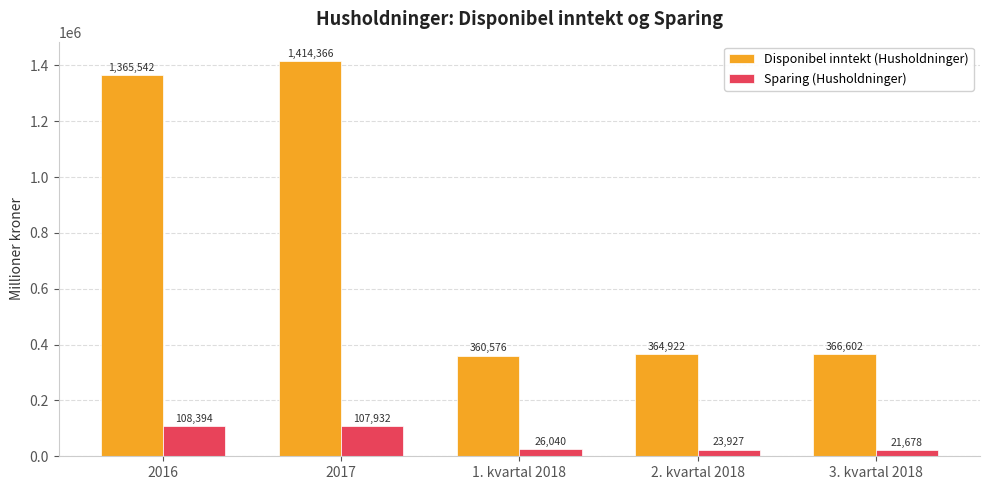

Reading left to right, transcribe all the data shown in this chart.

Disponibel inntekt (Husholdninger): 2016=1365542	2017=1414366	1. kvartal 2018=360576	2. kvartal 2018=364922	3. kvartal 2018=366602
Sparing (Husholdninger): 2016=108394	2017=107932	1. kvartal 2018=26040	2. kvartal 2018=23927	3. kvartal 2018=21678